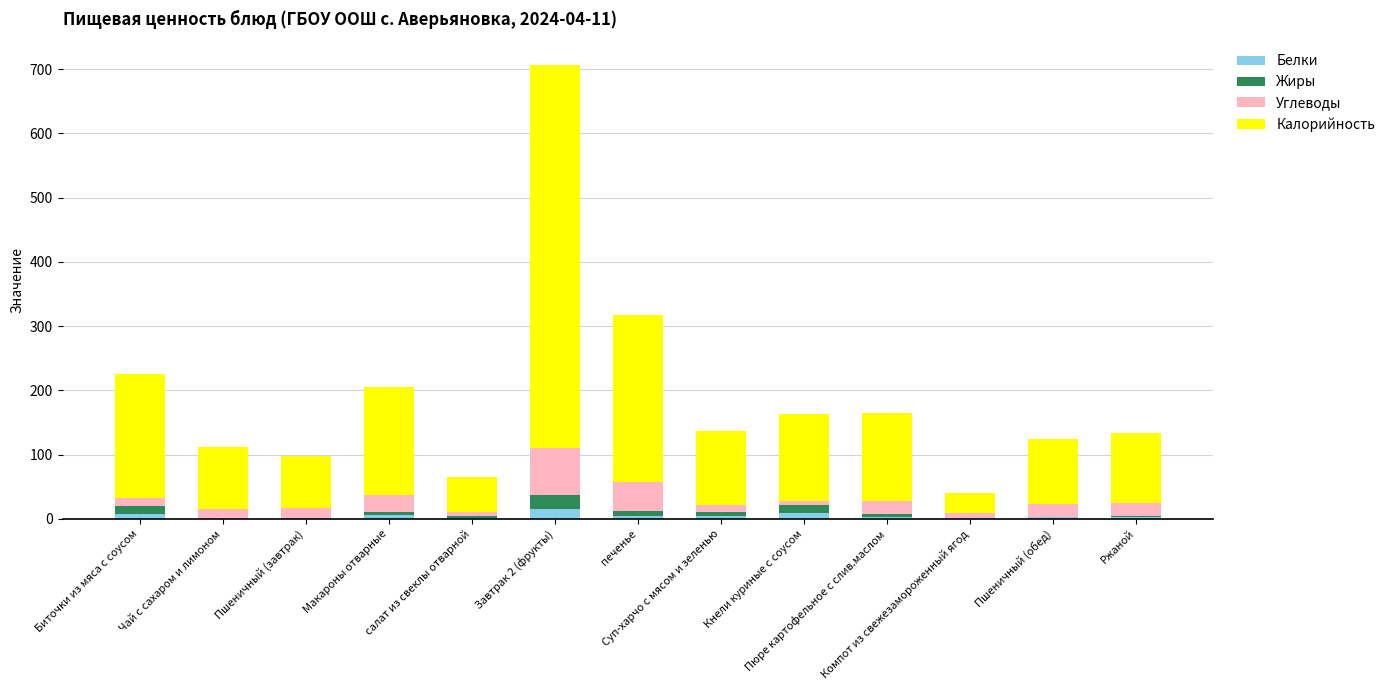

What is the sum of all Белки values?

60